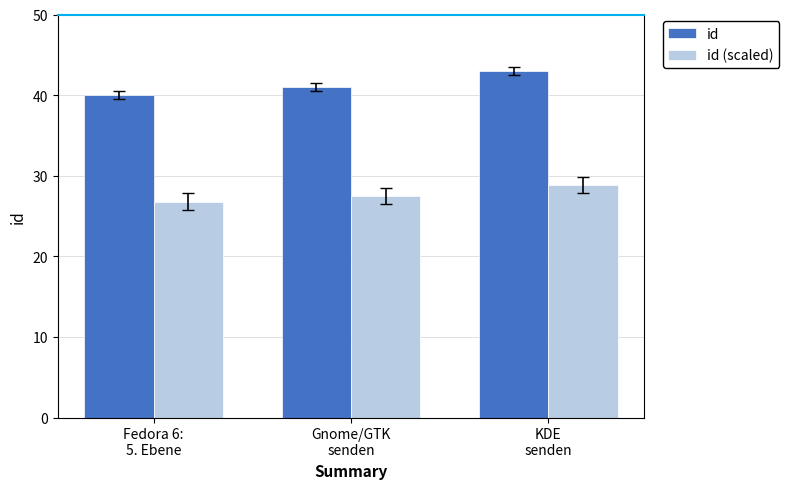

What value does the id series have at Gnome/GTK
senden?

41.0